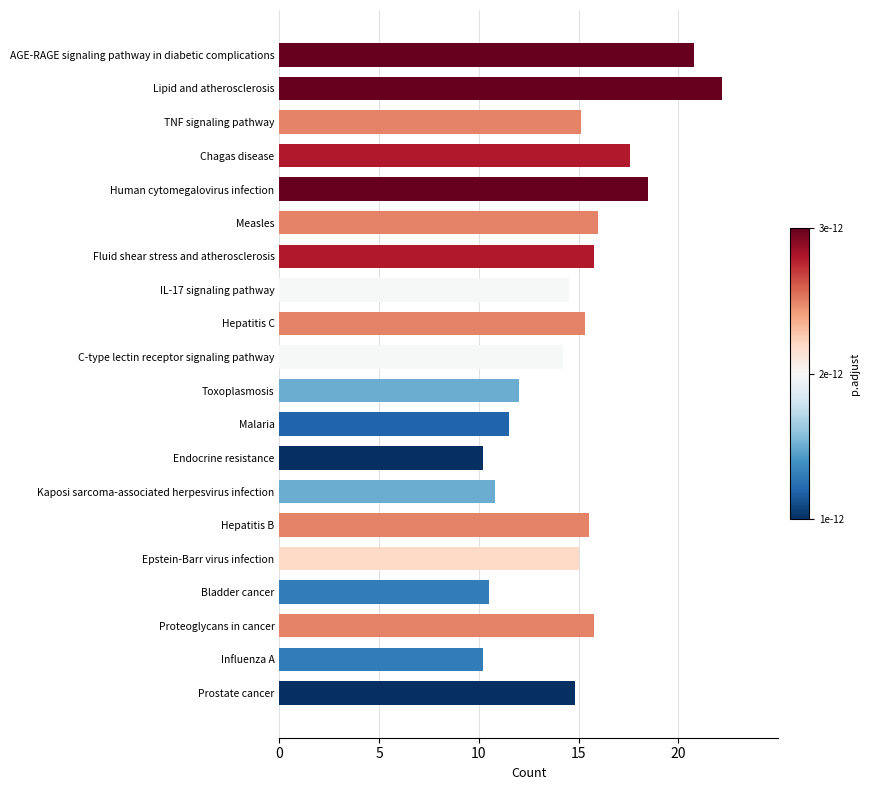

True or false: the data shows 5.1 at Hepatitis B.

False